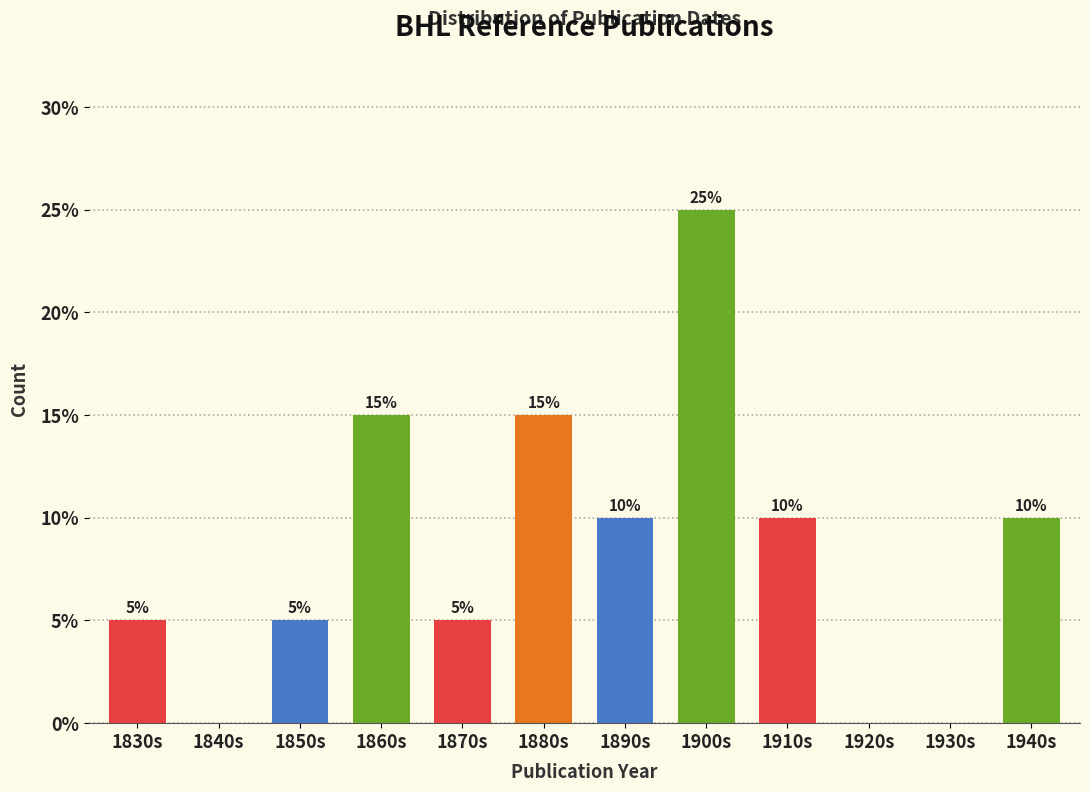

Reading left to right, extract all data points from this chart.

1830s=5	1840s=0	1850s=5	1860s=15	1870s=5	1880s=15	1890s=10	1900s=25	1910s=10	1920s=0	1930s=0	1940s=10